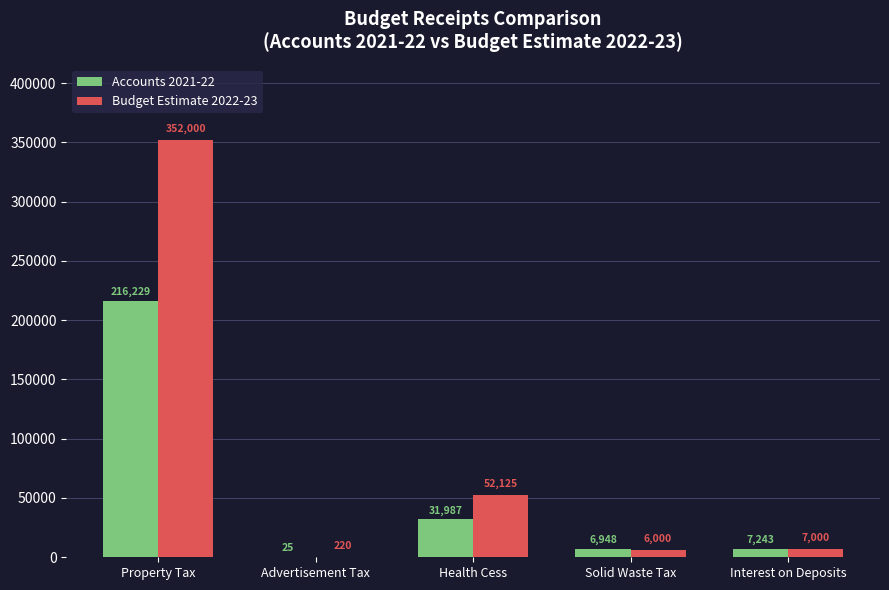

What is the total value across all series at Interest on Deposits?

14242.9